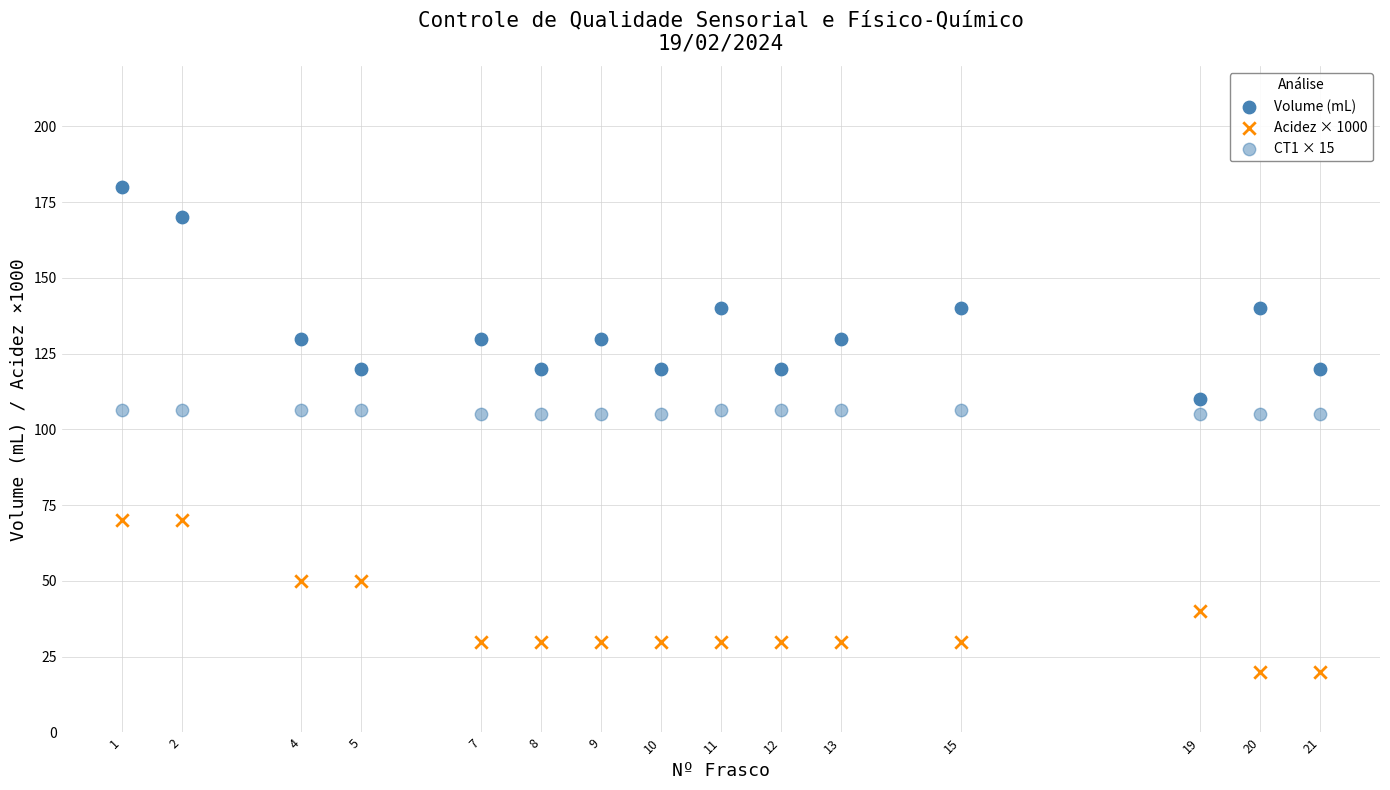

How many points are shown in the scatter plot?

45